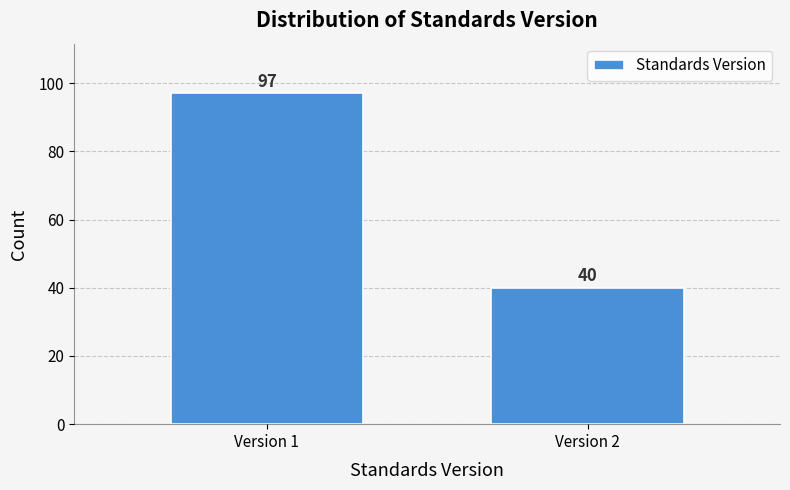

Reading left to right, what are all the values shown in this chart?

Version 1=97	Version 2=40